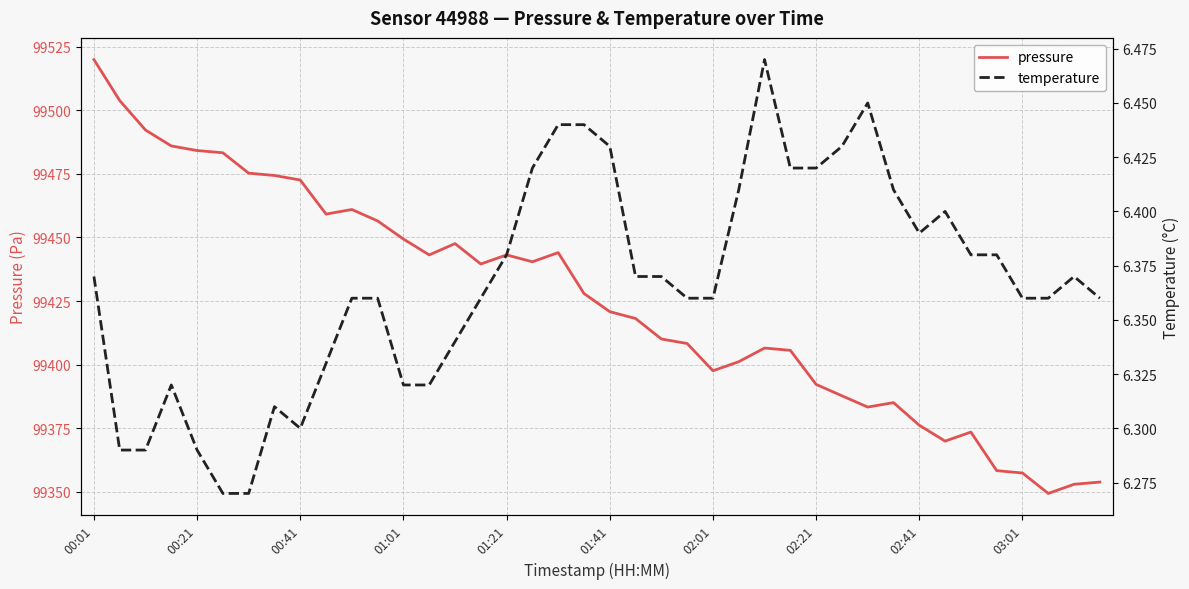

What are all the series names shown in the legend?

pressure, temperature